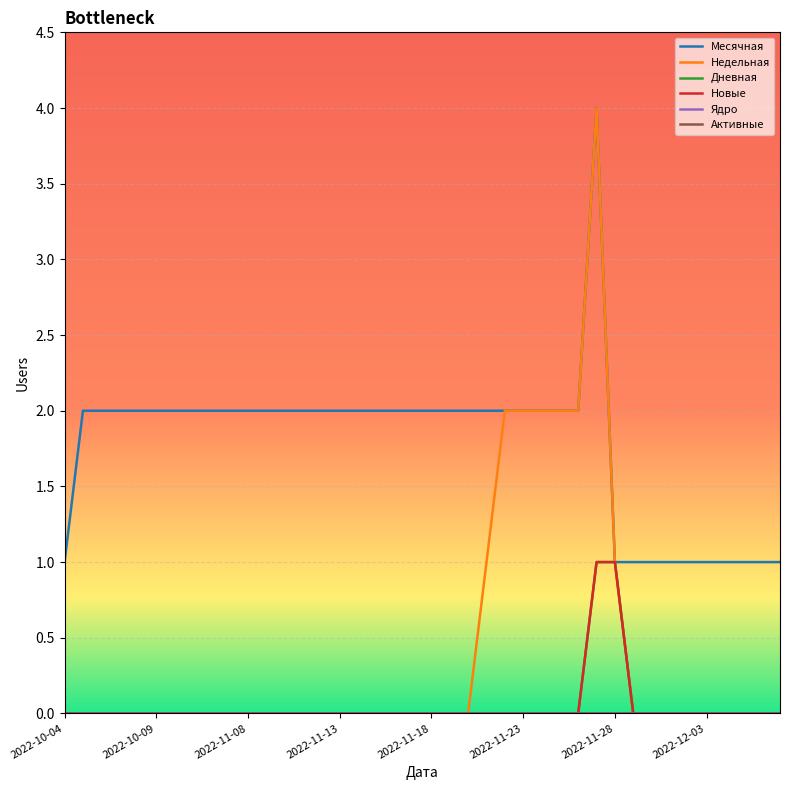

True or false: Дневная and Ядро cross at least once.

False